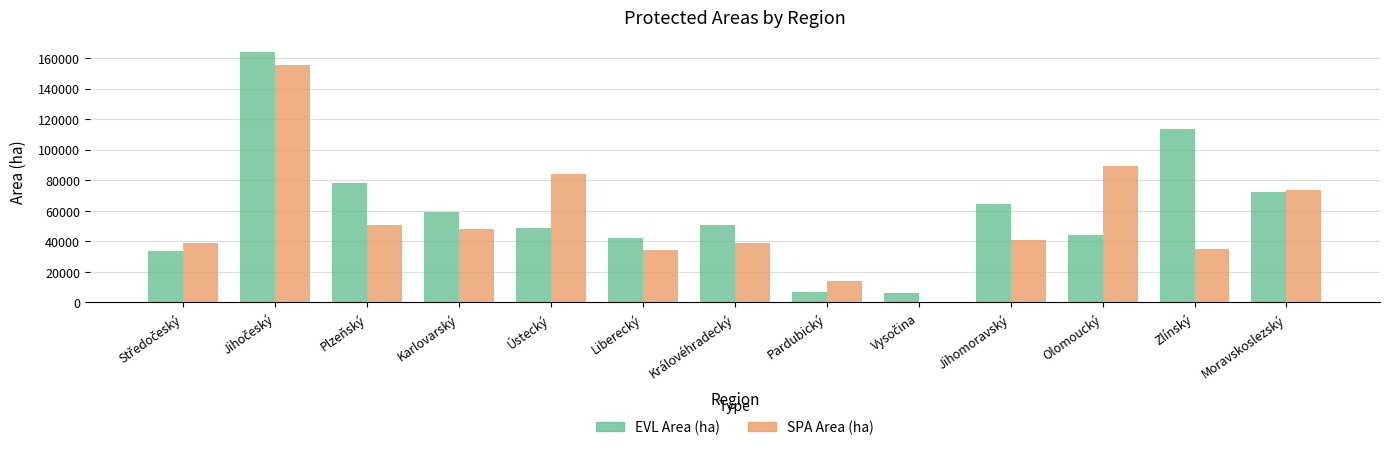

Which series has the largest total across all categories?

EVL Area (ha)